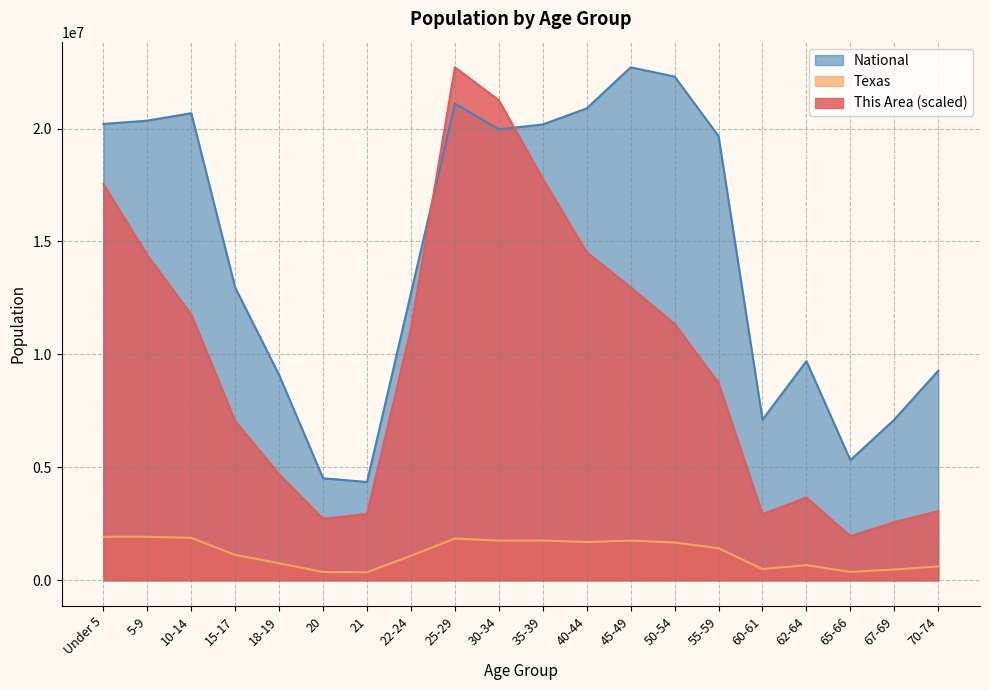

Which category has the lowest value in the Texas series?

21